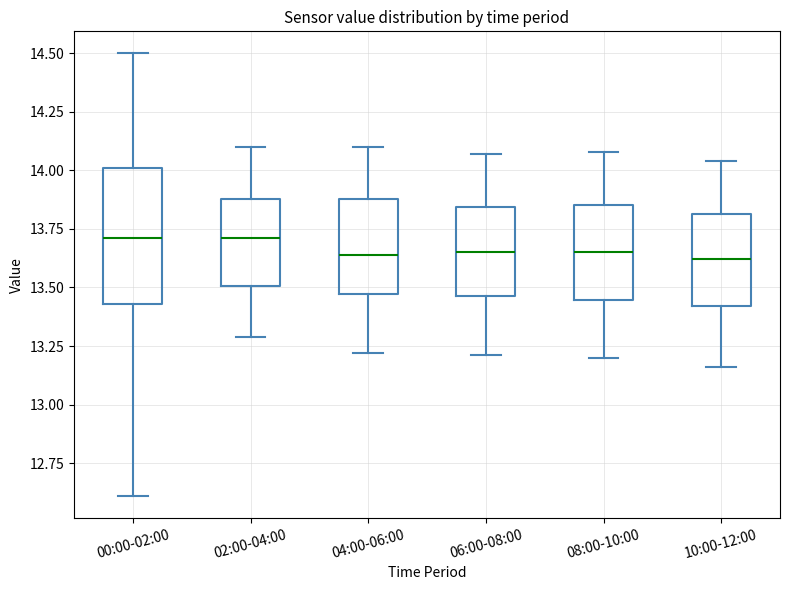

Where does the lower whisker of the box for 02:00-04:00 end on the y-axis? The values are not printed on the chart, so give them approximately, as read against the axis.

13.30